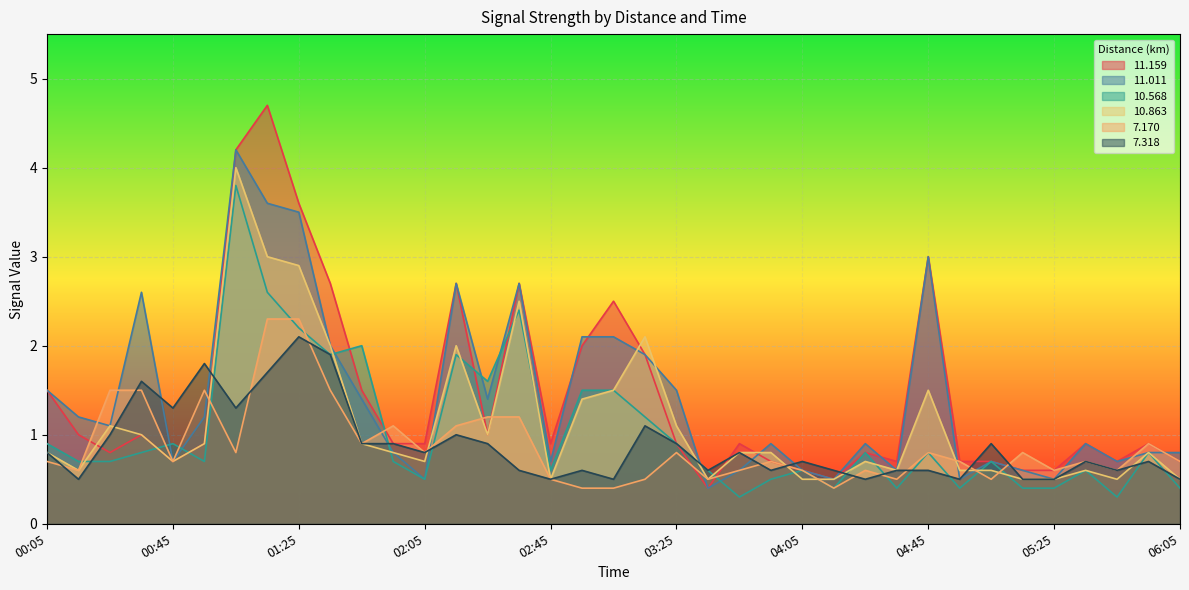

What is the label of the 20th point from the left?

03:15